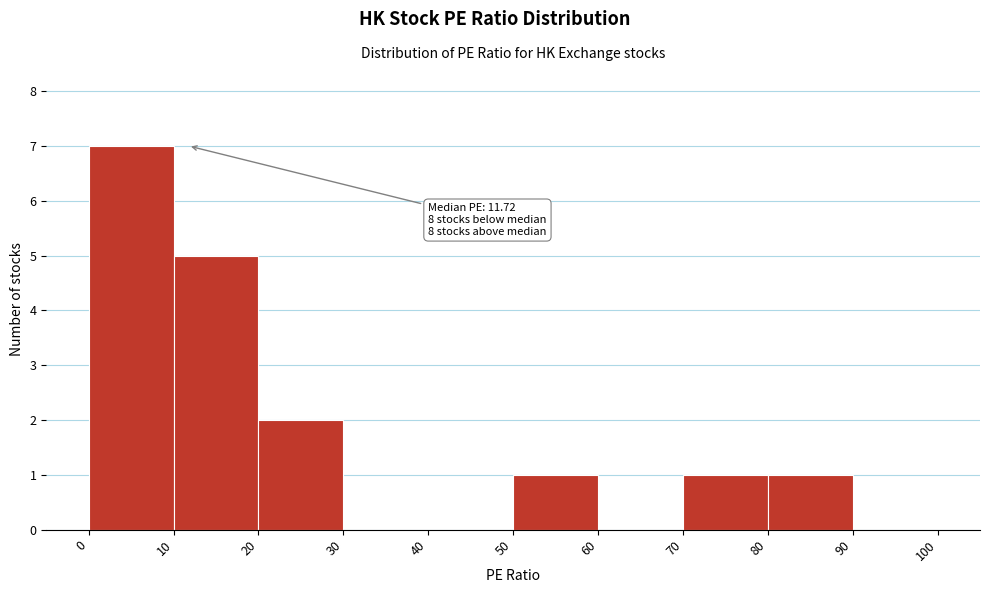

Which range on the x-axis has the tallest bar?

0 to 10